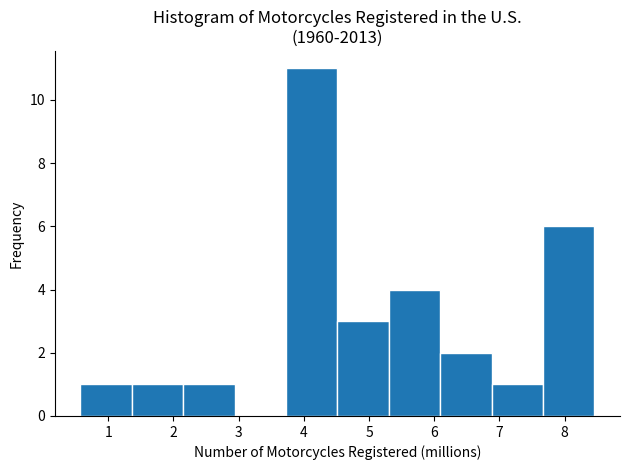

Reading left to right, list every bar in this chart as the range it spans on the x-axis followed by its height. Neither the bar edges nor the heights are printed on the chart, so give them approximately, as read against the axes.

0.6 to 1.4: 1
1.4 to 2.2: 1
2.2 to 2.9: 1
2.9 to 3.7: 0
3.7 to 4.5: 11
4.5 to 5.3: 3
5.3 to 6.1: 4
6.1 to 6.9: 2
6.9 to 7.7: 1
7.7 to 8.5: 6